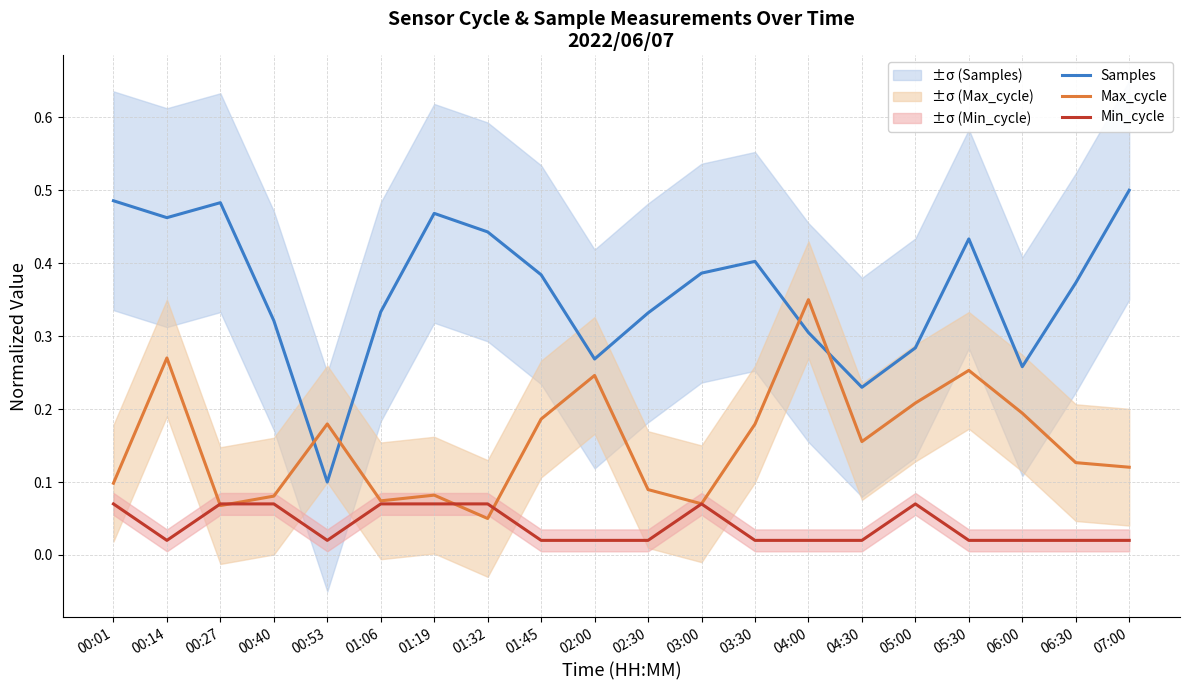

What is the highest value of the Max_cycle series?

0.3